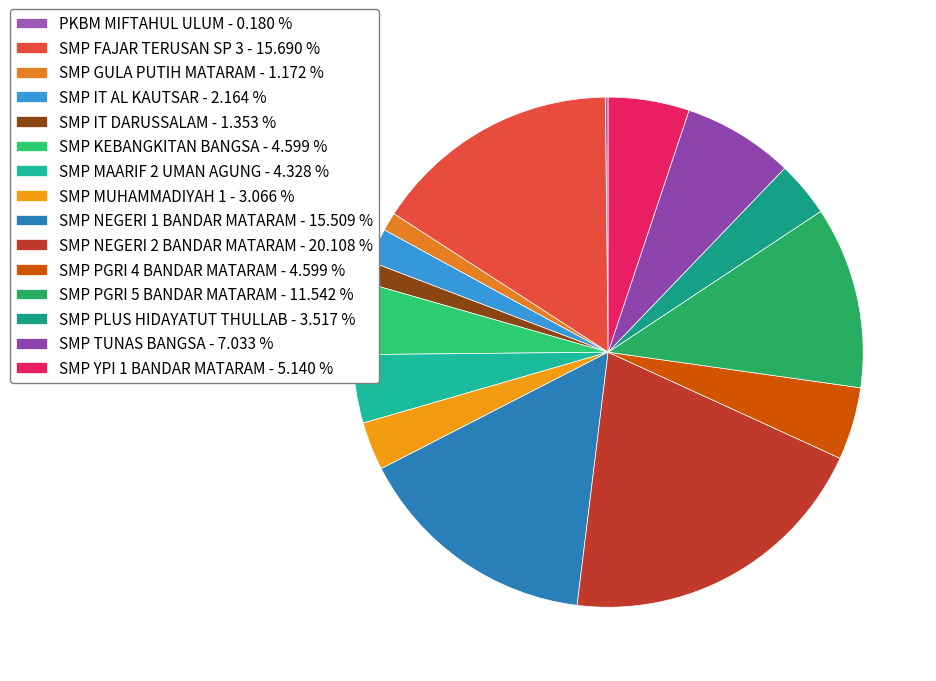

Between SMP MAARIF 2 UMAN AGUNG and SMP GULA PUTIH MATARAM, which is larger?

SMP MAARIF 2 UMAN AGUNG